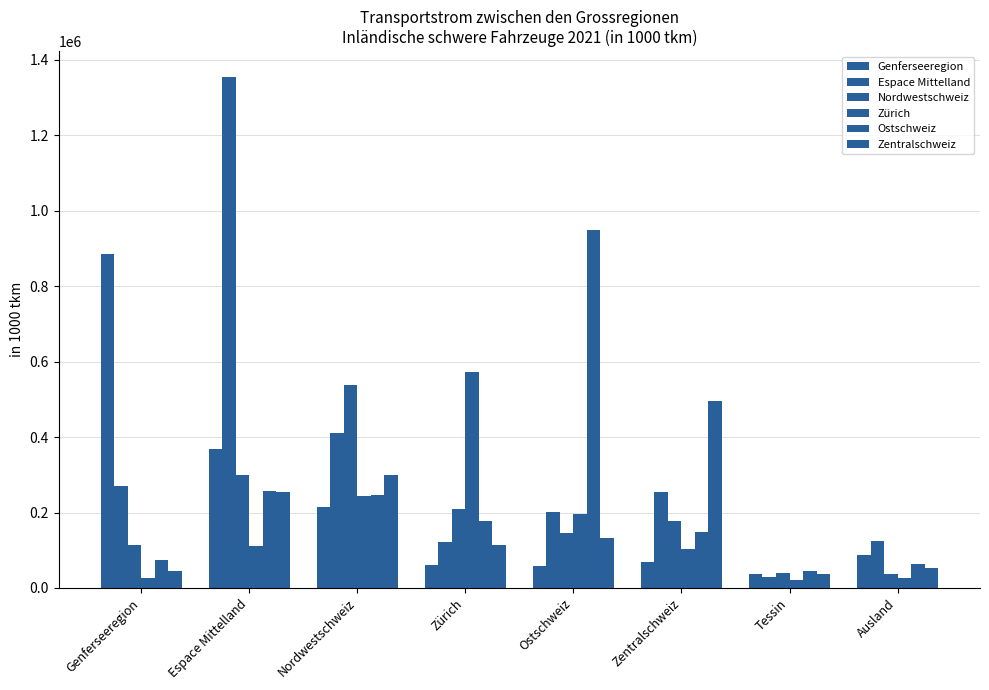

Is the value of Genferseeregion at Zürich greater than the value of Nordwestschweiz at Genferseeregion?

No